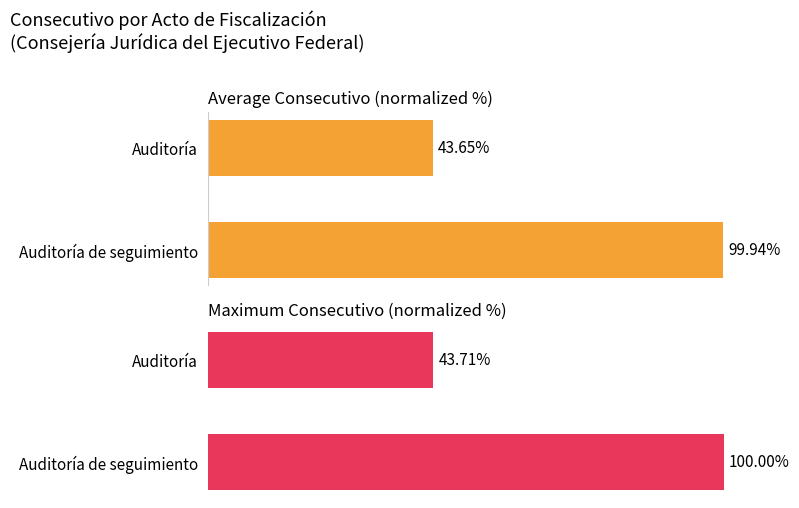

Rank the series by their average value, from highest to lowest.

Max consecutivo (normalized %), Average consecutivo (normalized %)